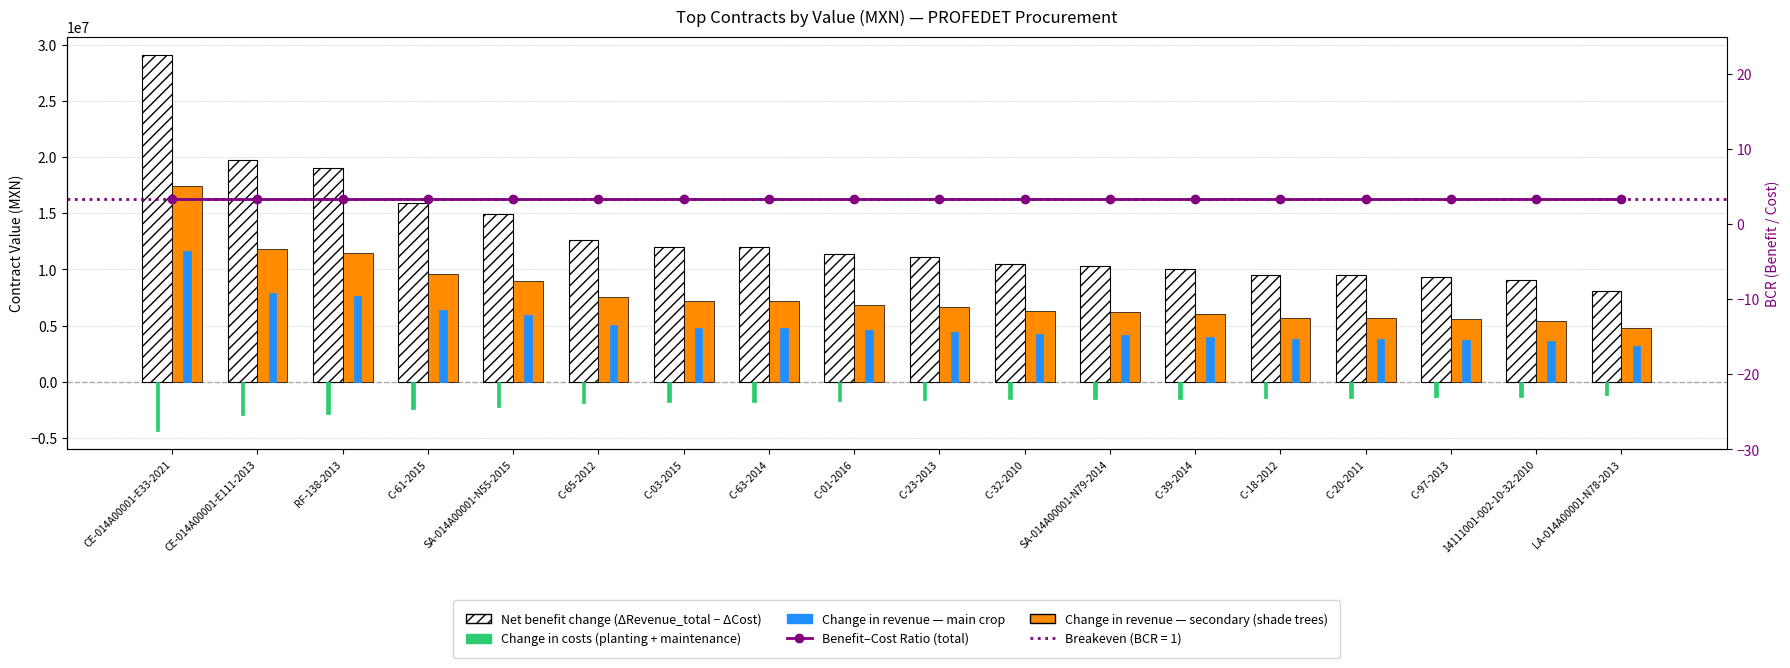

The value of Change in costs (planting + maintenance) at C-97-2013 is -2134036.5. True or false?

False